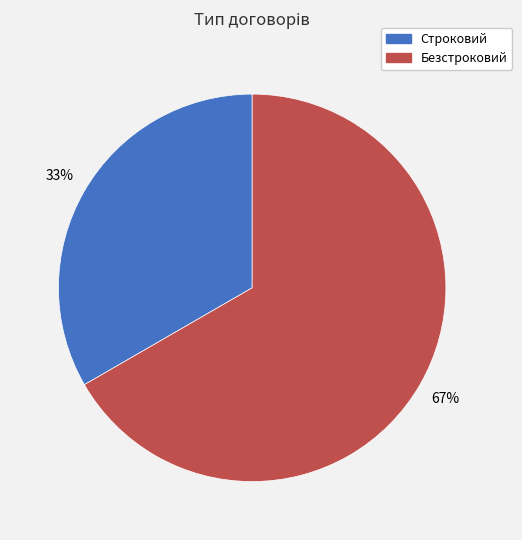

How many segments does this pie chart have?

2